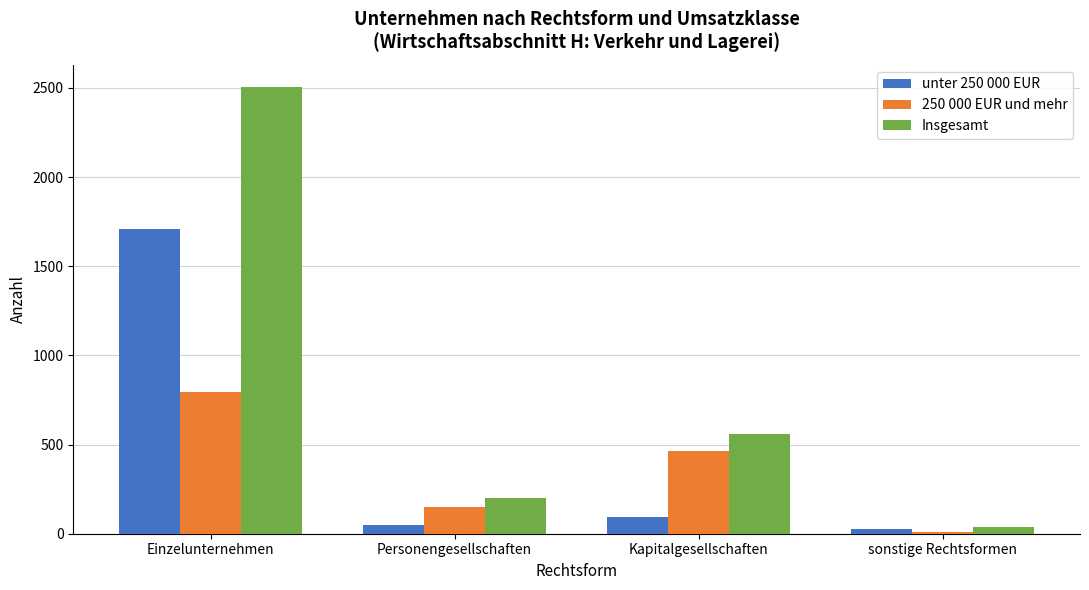

Reading left to right, what are all the values shown in this chart?

unter 250 000 EUR: 1708	49	96	25
250 000 EUR und mehr: 797	151	466	12
Insgesamt: 2504	200	561	36